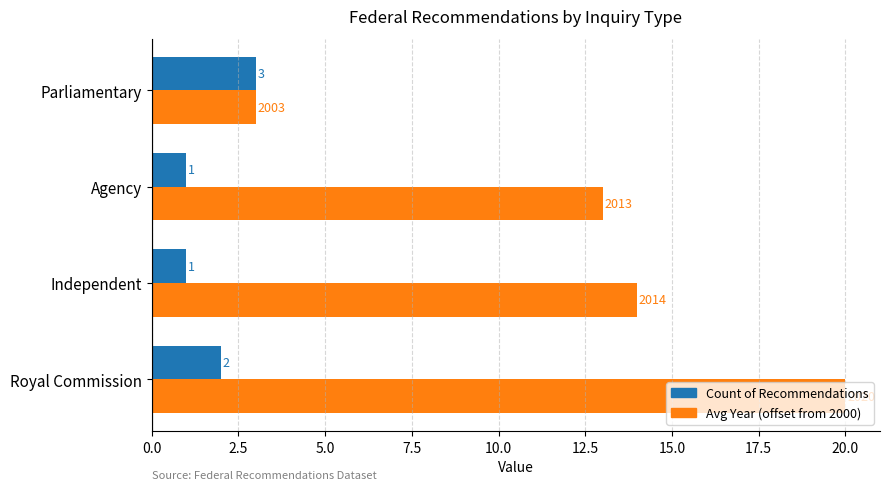

What is the average value of the Count of Recommendations series?

2